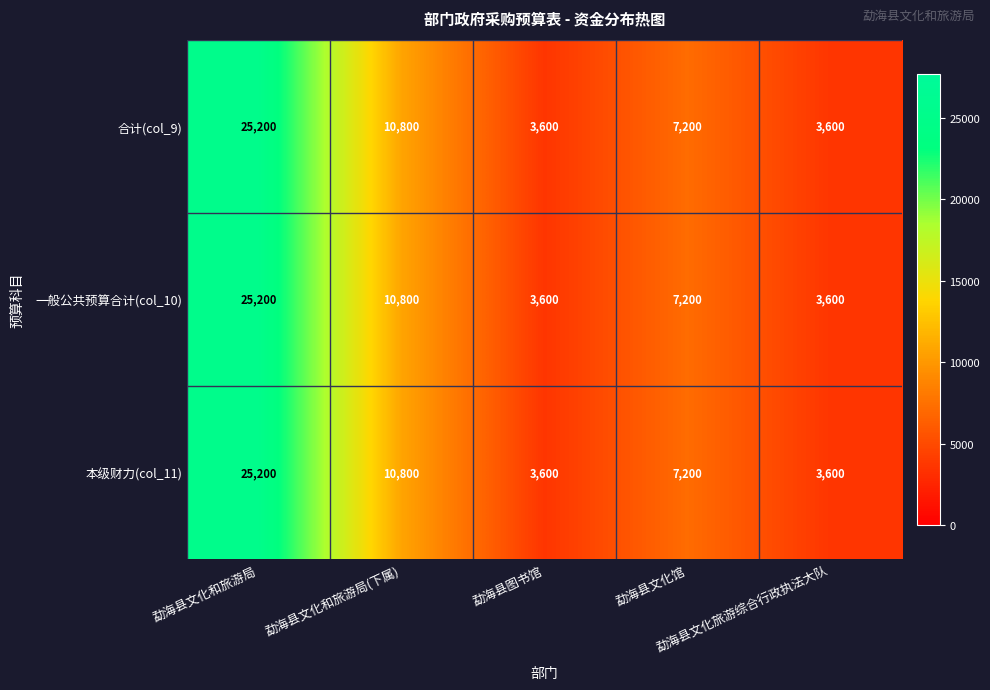

At how many categories does at least one series exceed 4978?

3